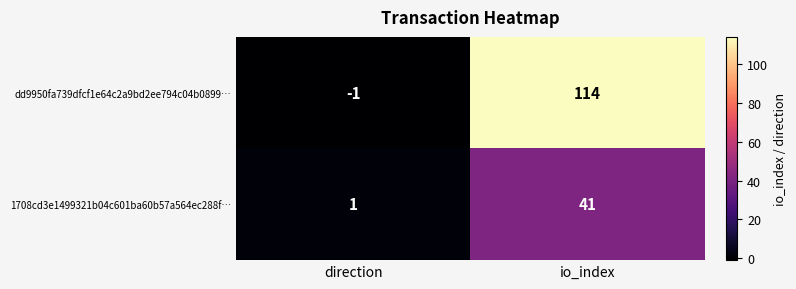

The value of 1708cd3e1499321b04c601ba60b57a564ec288f… at direction is 0. True or false?

False